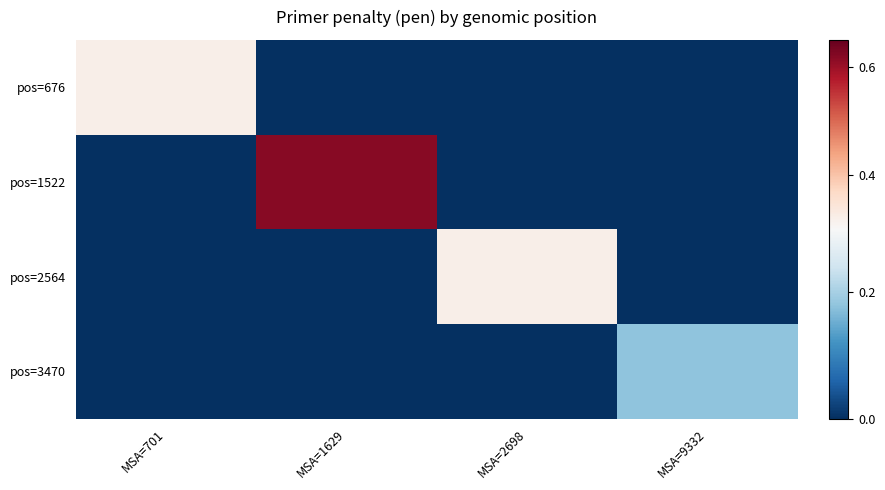

Which series changed the most between MSA=701 and MSA=9332?

pos=676